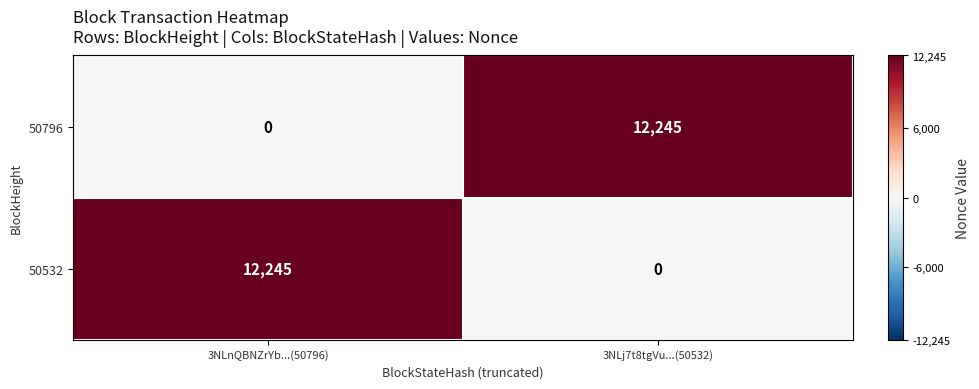

What is the maximum value shown in the chart?

12245